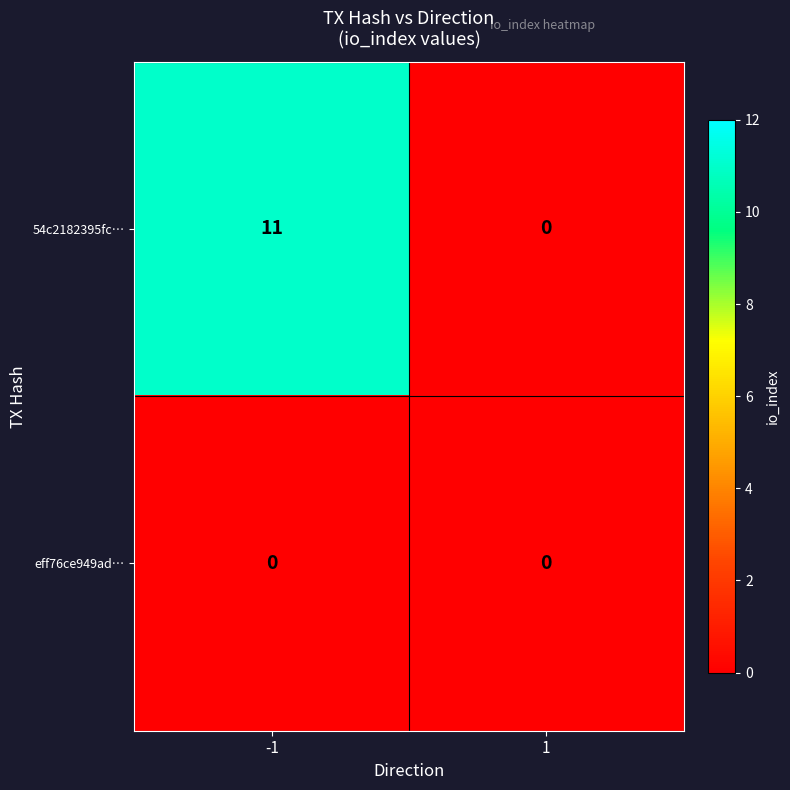

What is the maximum value shown in the chart?

11